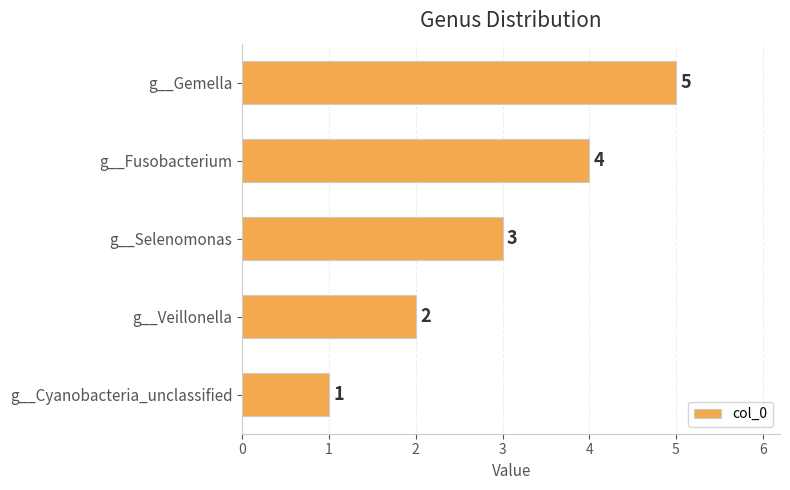

What is the average value?

3